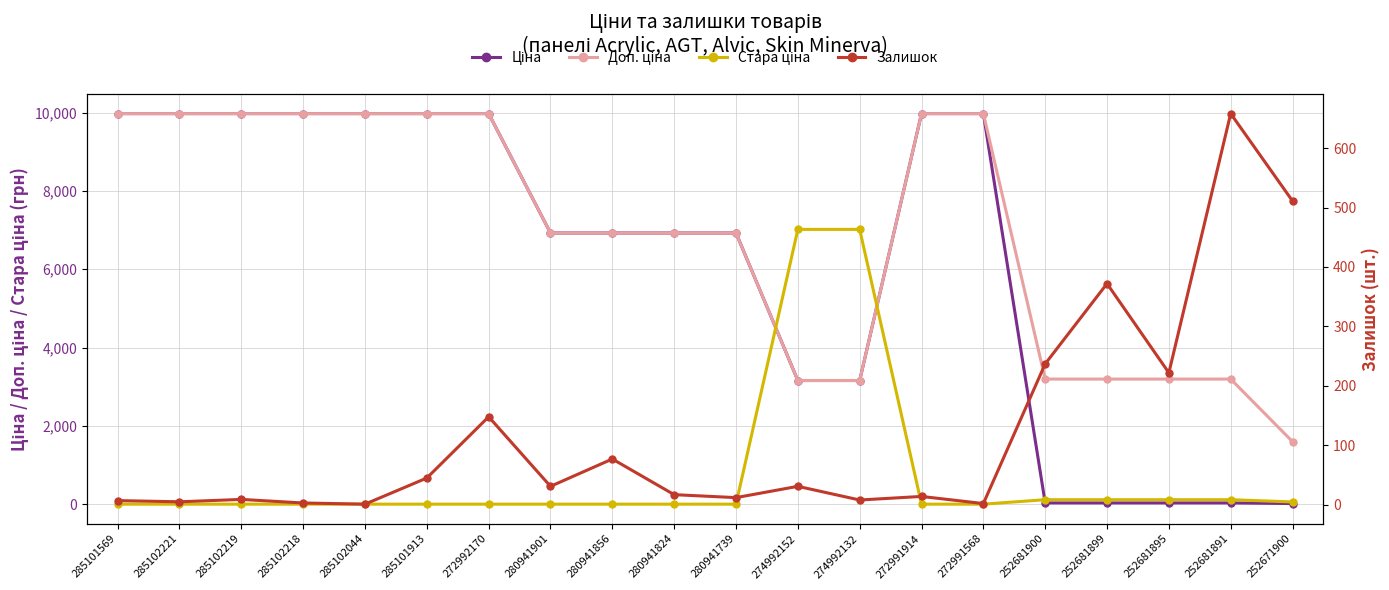

At which category is the sum across all series the highest?

272992170